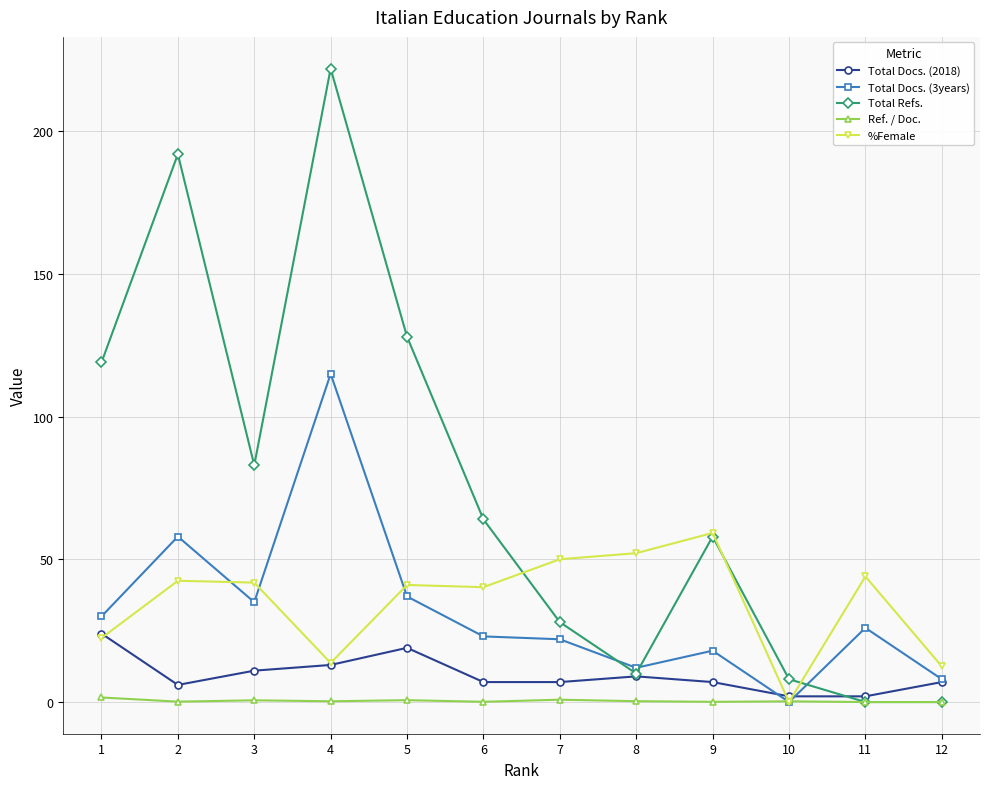

Which series has the widest spread of values?

Total Refs.